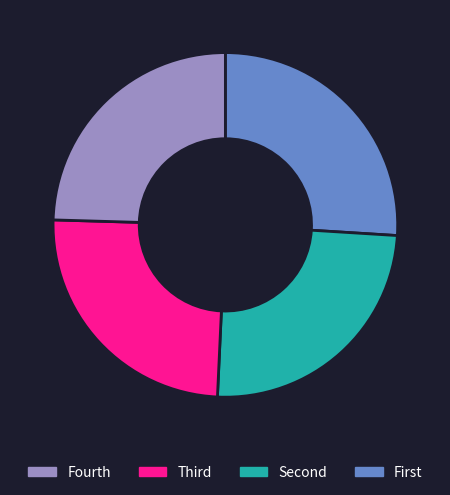

Is there a majority slice in this chart?

No